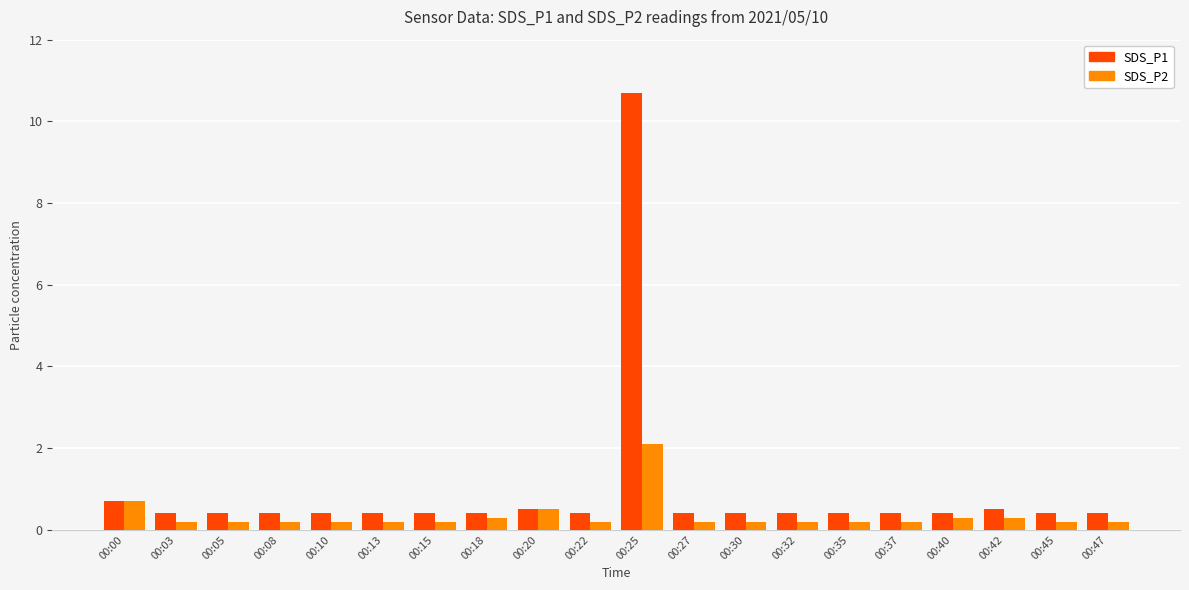

At 00:27, list the series in order from smallest to largest.

SDS_P2, SDS_P1